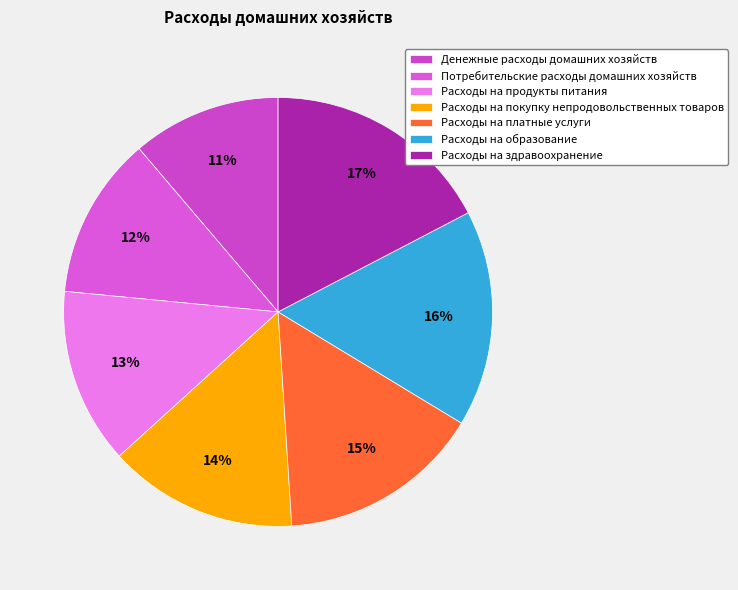

To the nearest percent, what portion does Расходы на платные услуги represent?

15%